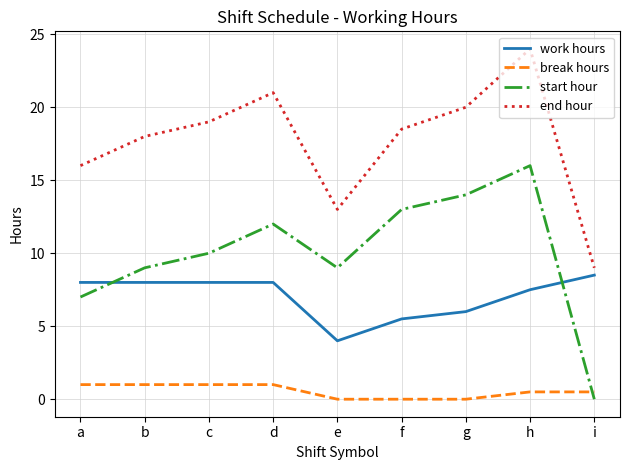

What is the highest value of the work hours series?

8.5